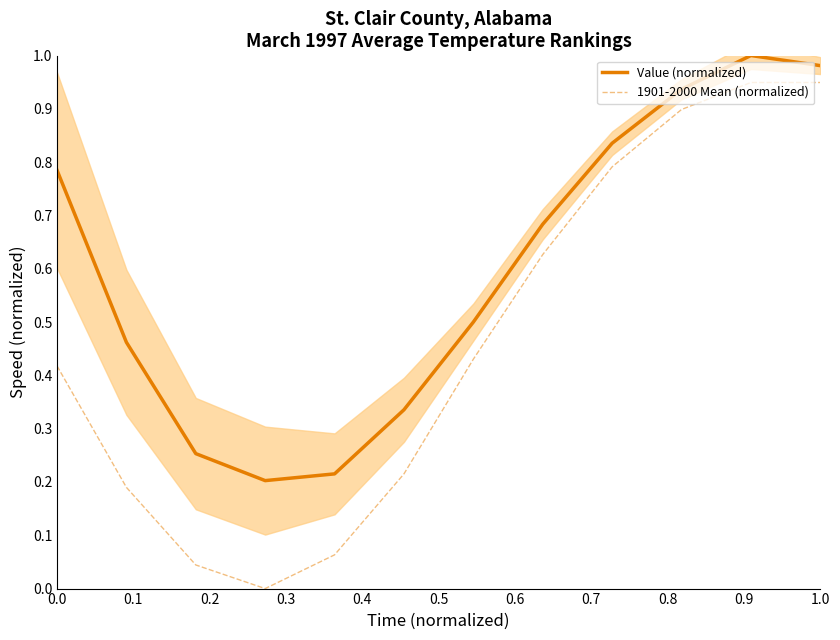

True or false: 1901-2000 Mean (normalized) and Value (normalized) cross at least once.

False